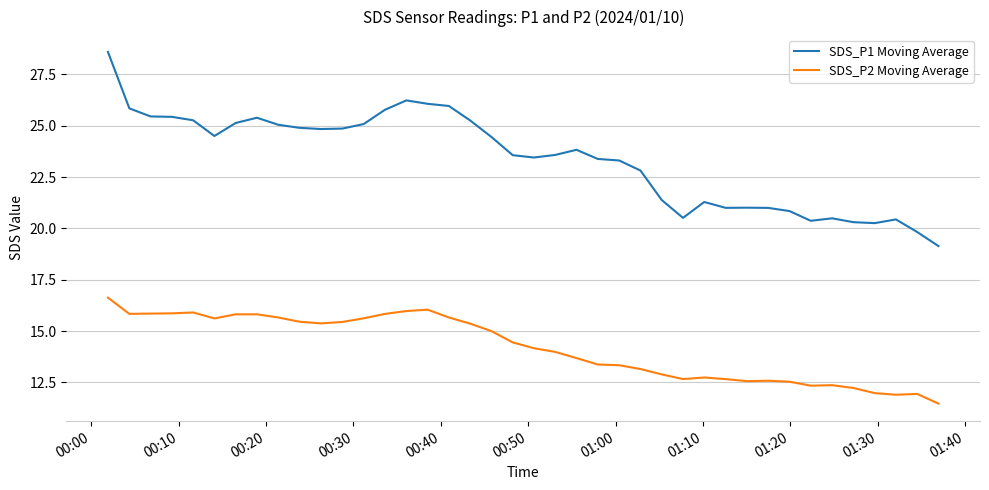

What is the highest value of the SDS_P2 Moving Average series?

16.6